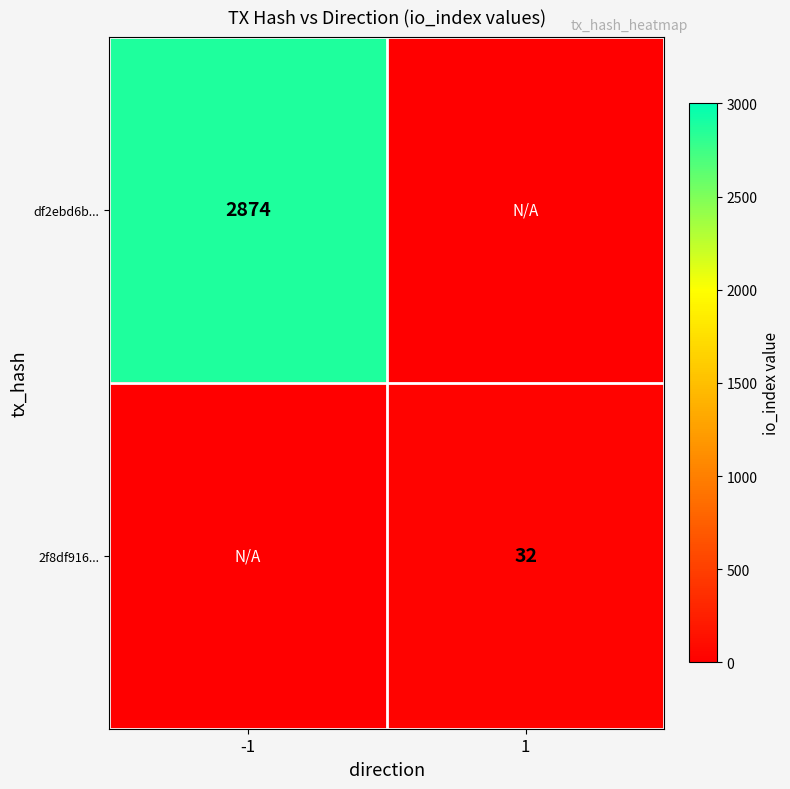

List the series in order of their overall mean, lowest first.

2f8df916..., df2ebd6b...